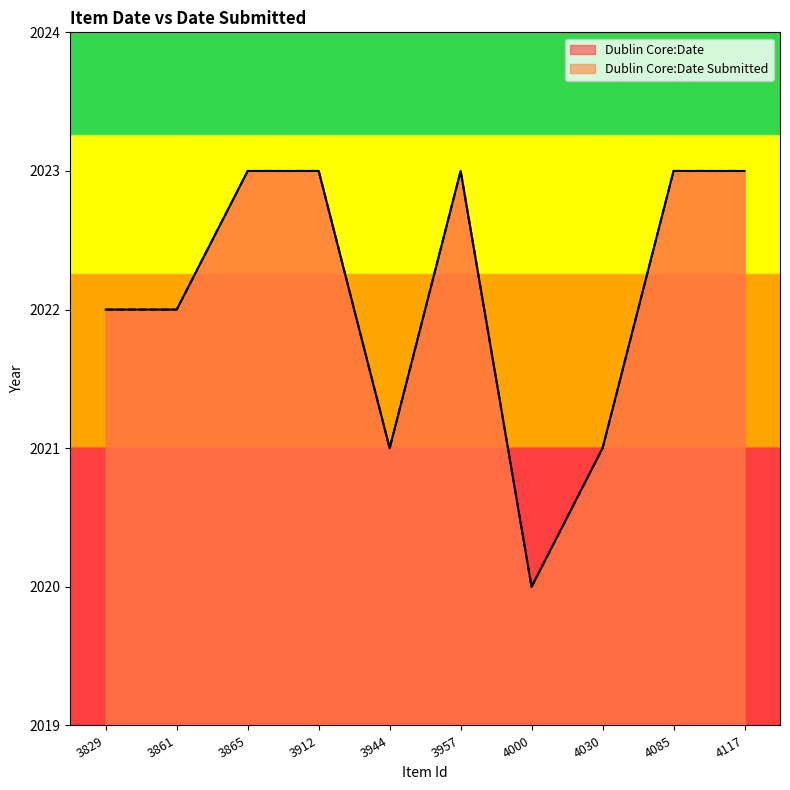

Reading left to right, list all the values displayed in this chart.

Dublin Core:Date: 2022	2022	2023	2023	2021	2023	2020	2021	2023	2023
Dublin Core:Date Submitted: 2022	2022	2023	2023	2021	2023	2020	2021	2023	2023